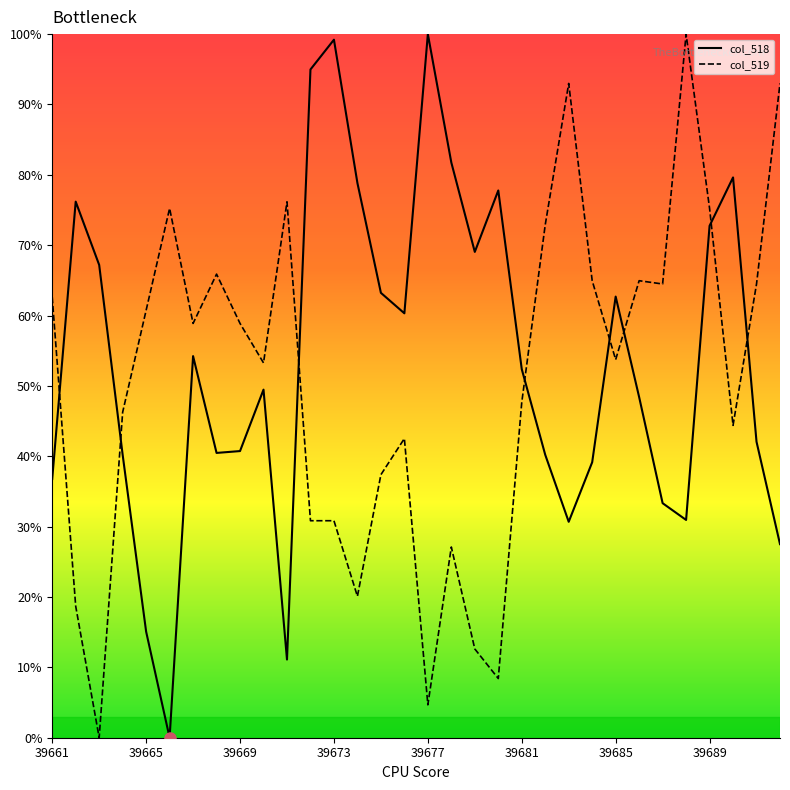

Does the chart display data point markers on the line(s)?

No